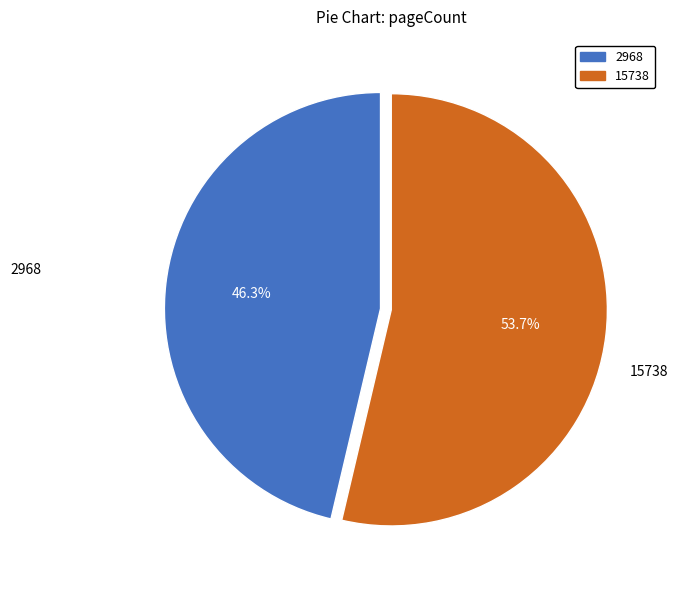

Is 15738 the majority of the pie?

Yes